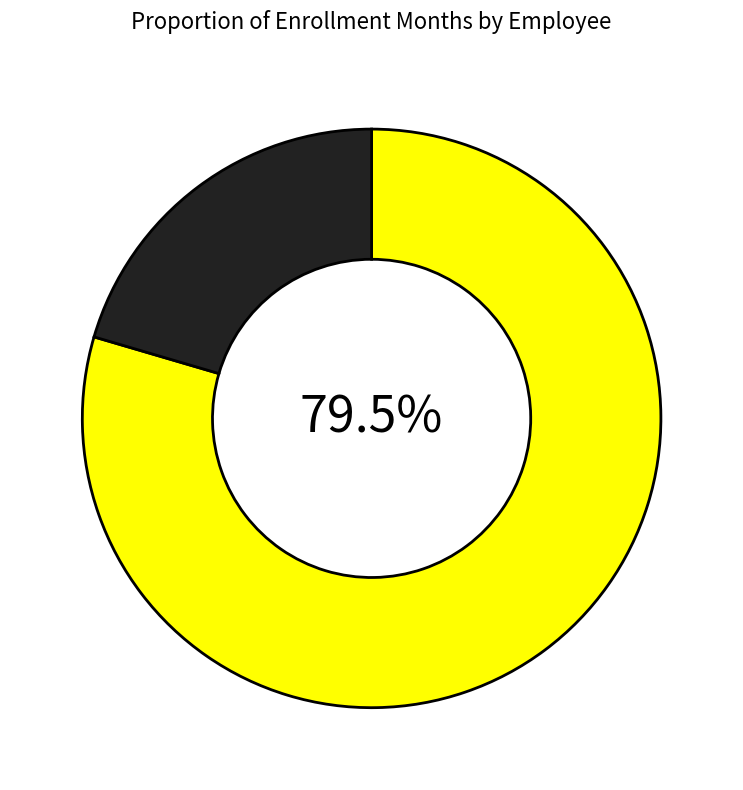

Is there a majority slice in this chart?

Yes